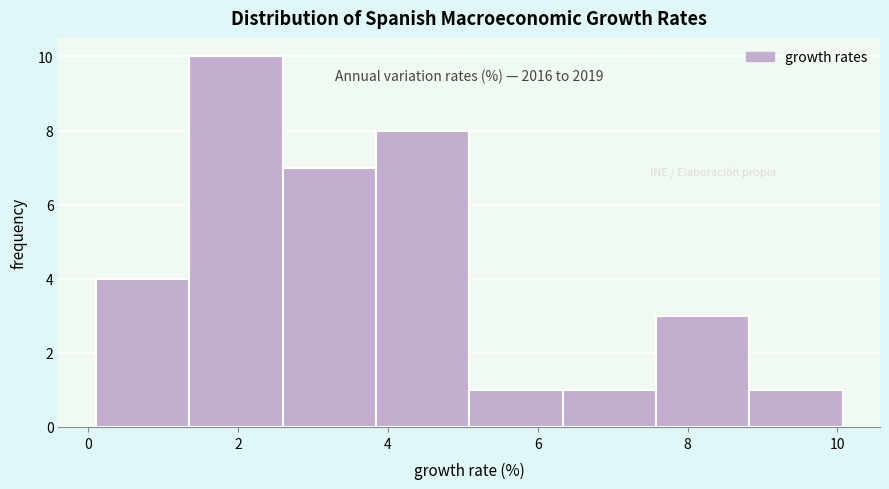

Which range on the x-axis has the tallest bar?

1.4 to 2.6